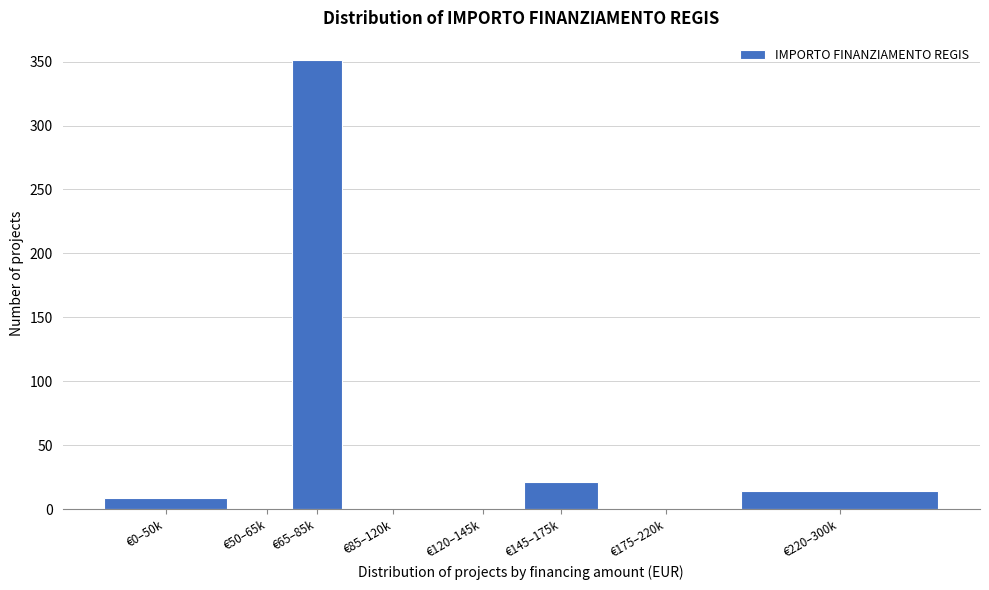

Reading left to right, what are all the values shown in this chart?

€0–50k=9	€50–65k=0	€65–85k=351	€85–120k=0	€120–145k=0	€145–175k=21	€175–220k=0	€220–300k=14